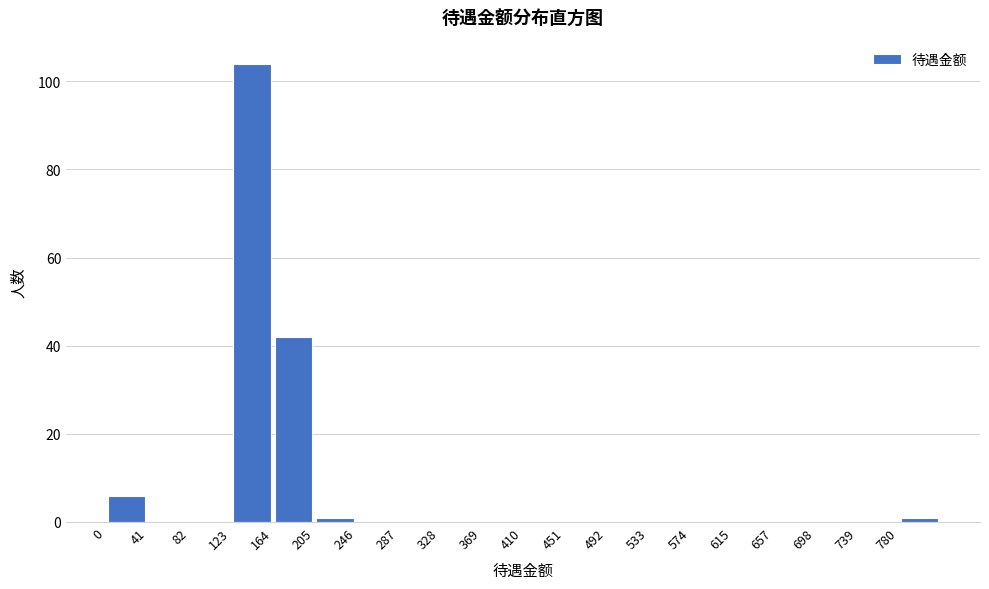

Reading left to right, list every bar in this chart as the range it spans on the x-axis followed by its height. Neither the bar edges nor the heights are printed on the chart, so give them approximately, as read against the axes.

0 to 40: 6
40 to 80: 0
80 to 125: 0
125 to 165: 104
165 to 205: 42
205 to 245: under 2
245 to 285: 0
285 to 330: 0
330 to 370: 0
370 to 410: 0
410 to 450: 0
450 to 490: 0
490 to 535: 0
535 to 575: 0
575 to 615: 0
615 to 655: 0
655 to 700: 0
700 to 740: 0
740 to 780: 0
780 to 820: under 2